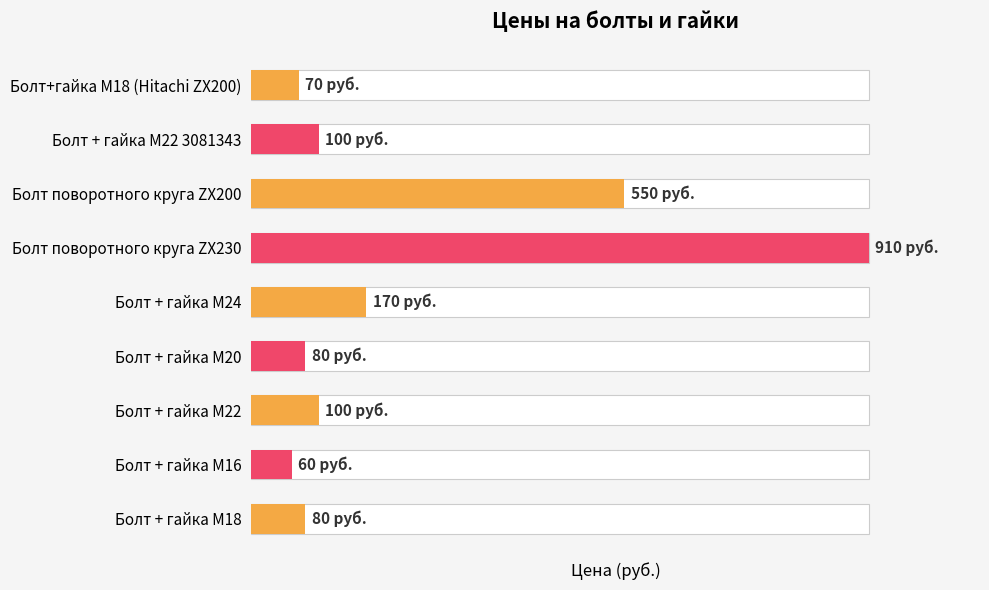

Rank the categories by value from highest to lowest.

3, 2, 4, 1, 6, 5, 8, 0, 7